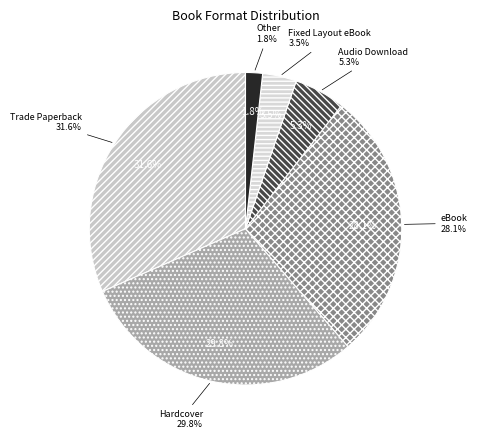

Is the sum of Trade Paperback and Audio Download greater than half?

No